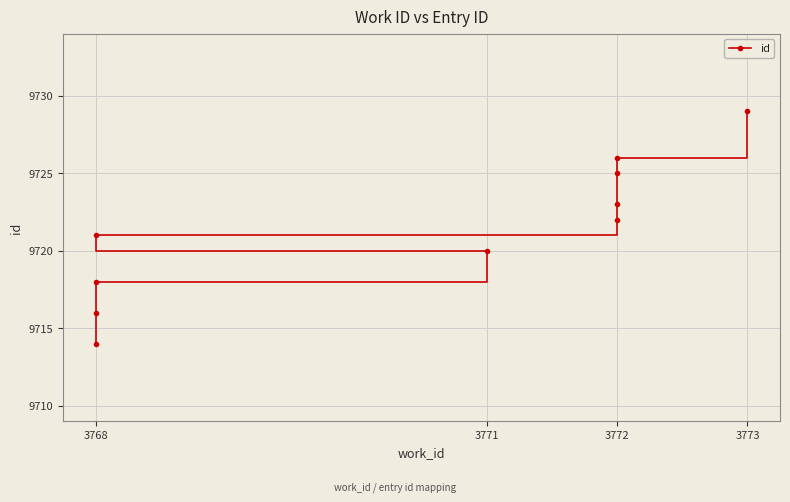

What is the difference between the second highest and minimum values?

12